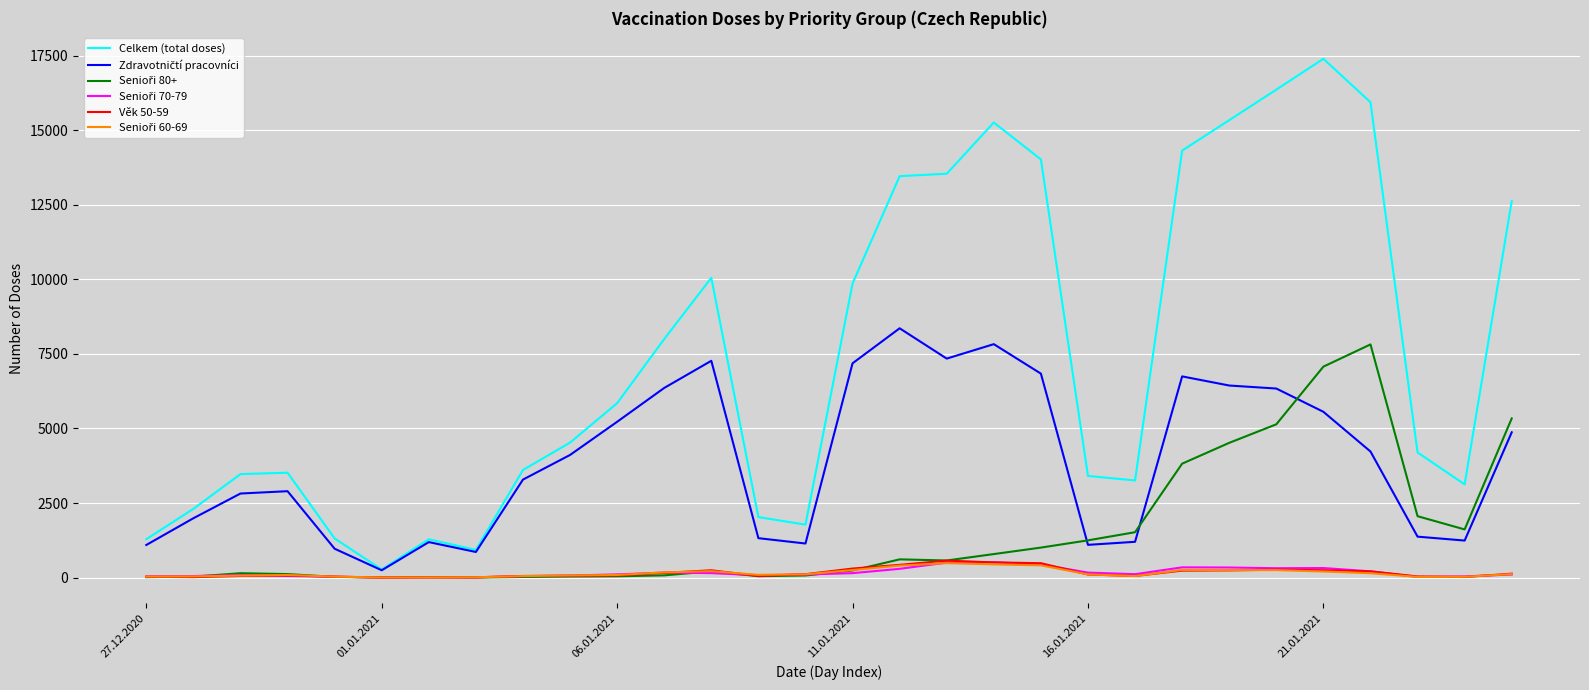

What is the greatest value displayed?

17394